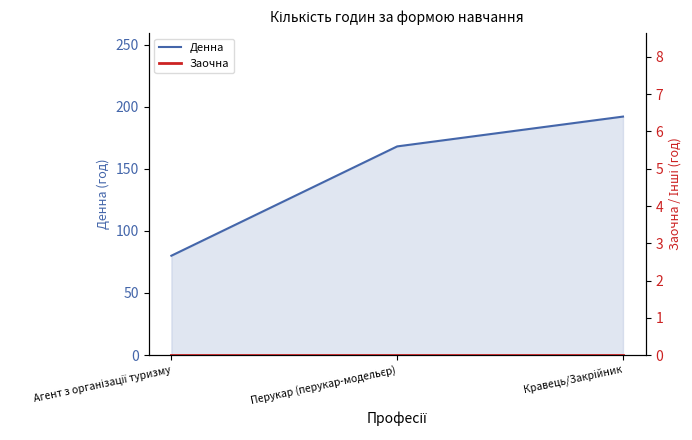

Rank the series by their maximum value, from lowest to highest.

Заочна, Денна